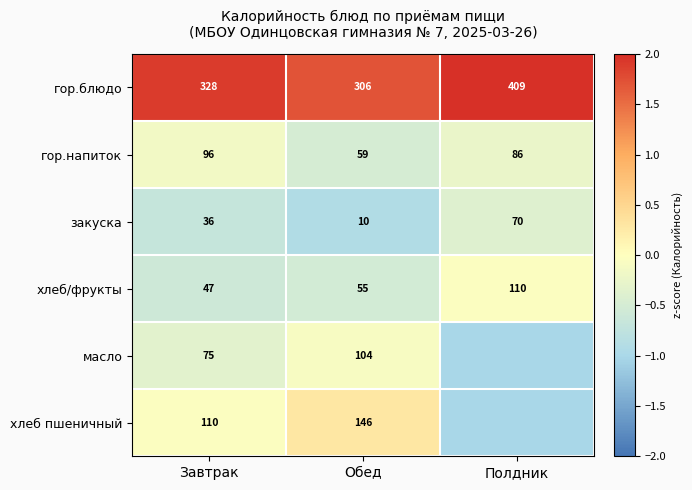

At Обед, list the series in order from smallest to largest.

закуска, хлеб/фрукты, гор.напиток, масло, хлеб пшеничный, гор.блюдо